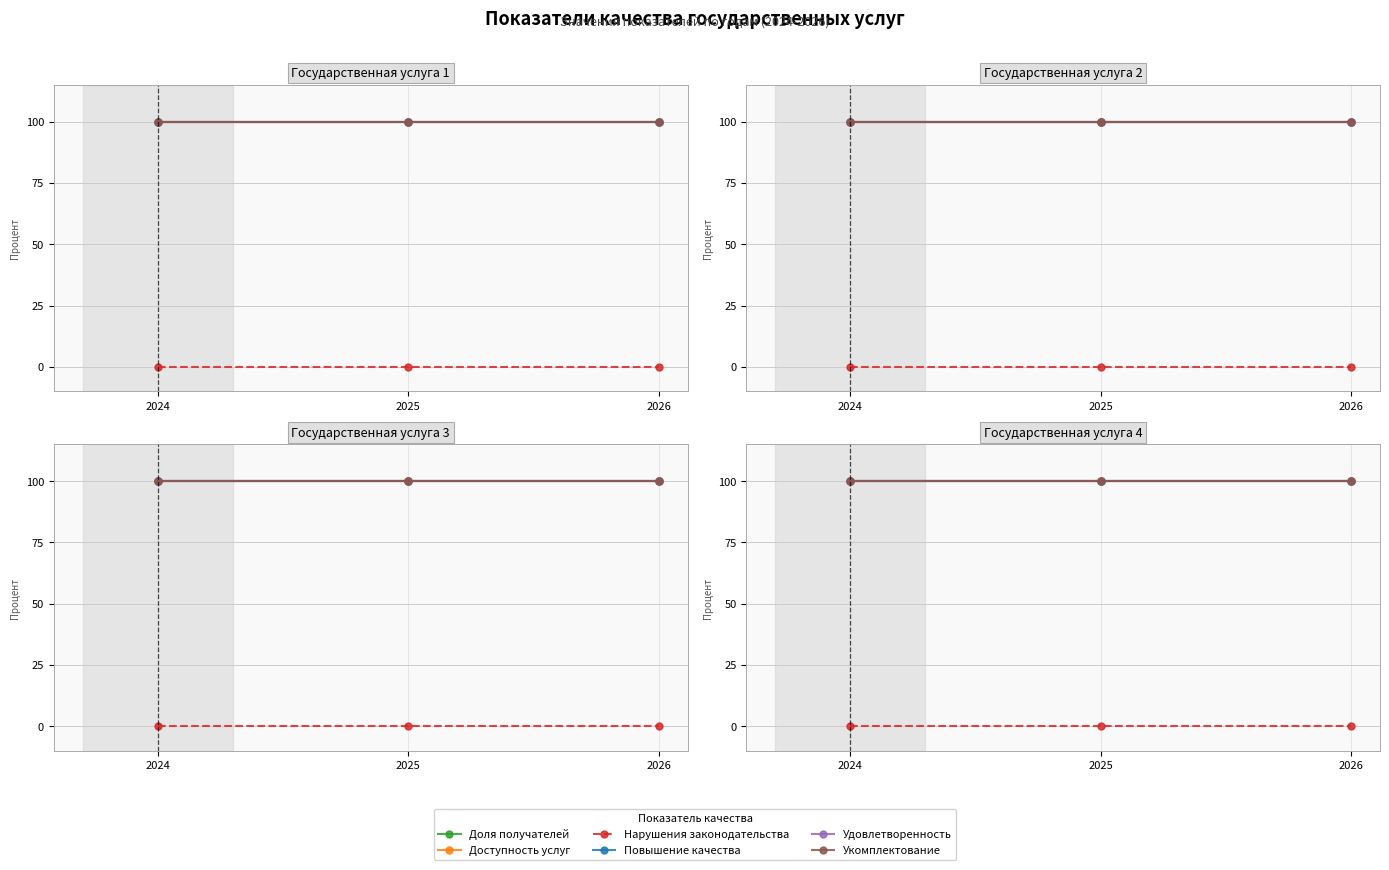

The value of Доступность услуг at 2025 is 100. True or false?

True